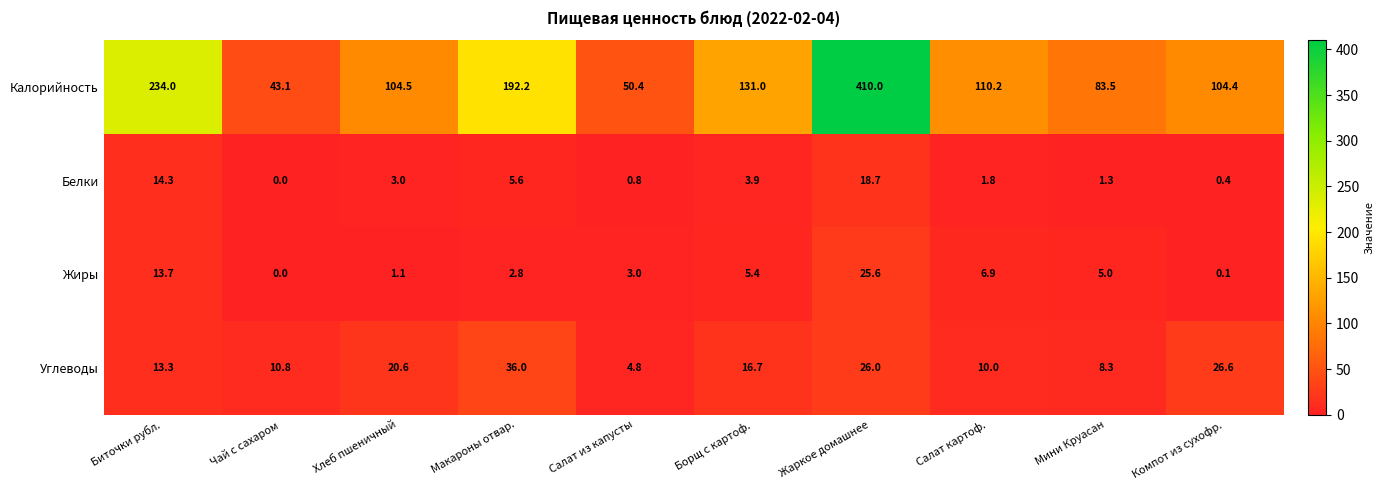

Is it true that Калорийность equals 132.3 at Мини Круасан?

False